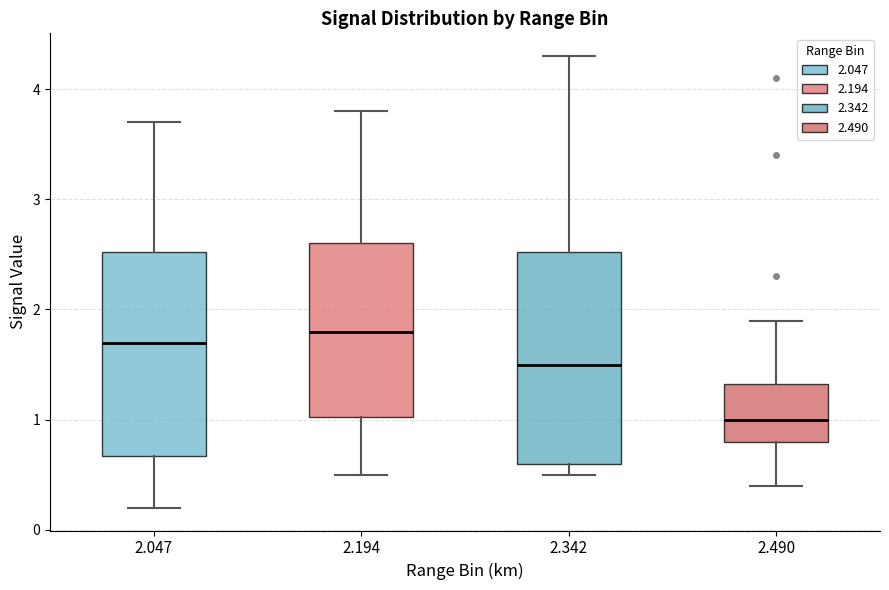

Where is the lower edge of the box at x = 2.342 on the y-axis? The values are not printed on the chart, so give them approximately, as read against the axis.

0.6